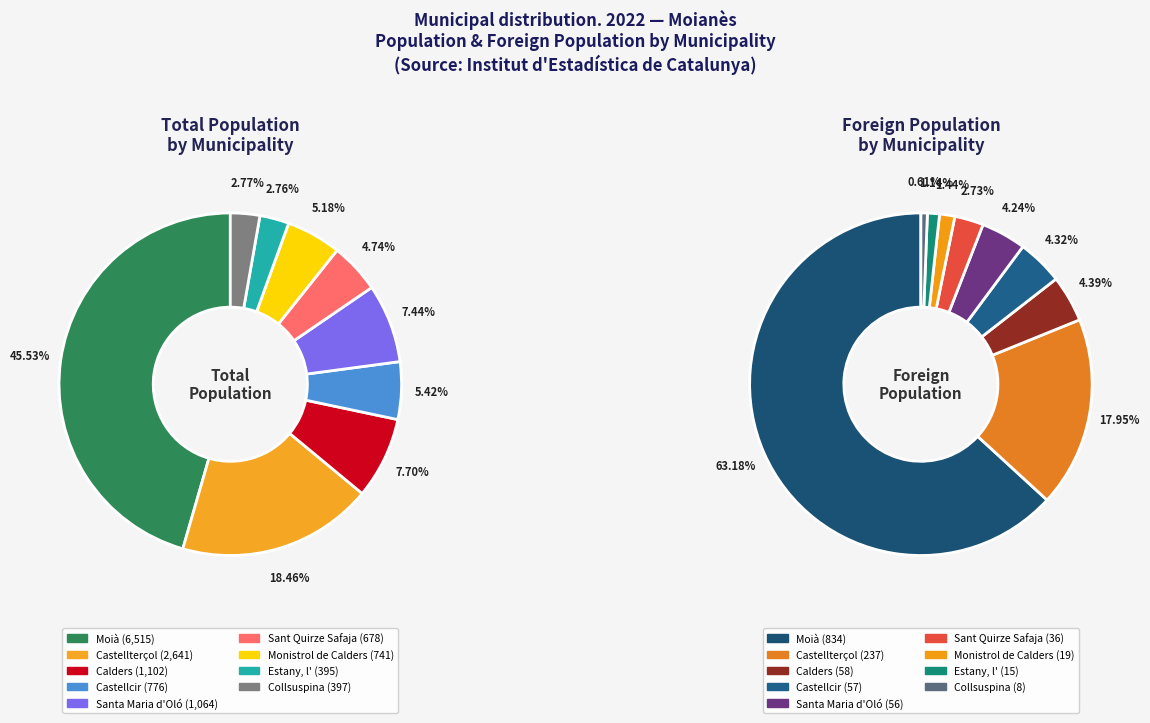

What is the change in value from Castellterçol to Santa Maria d'Oló?

-1577